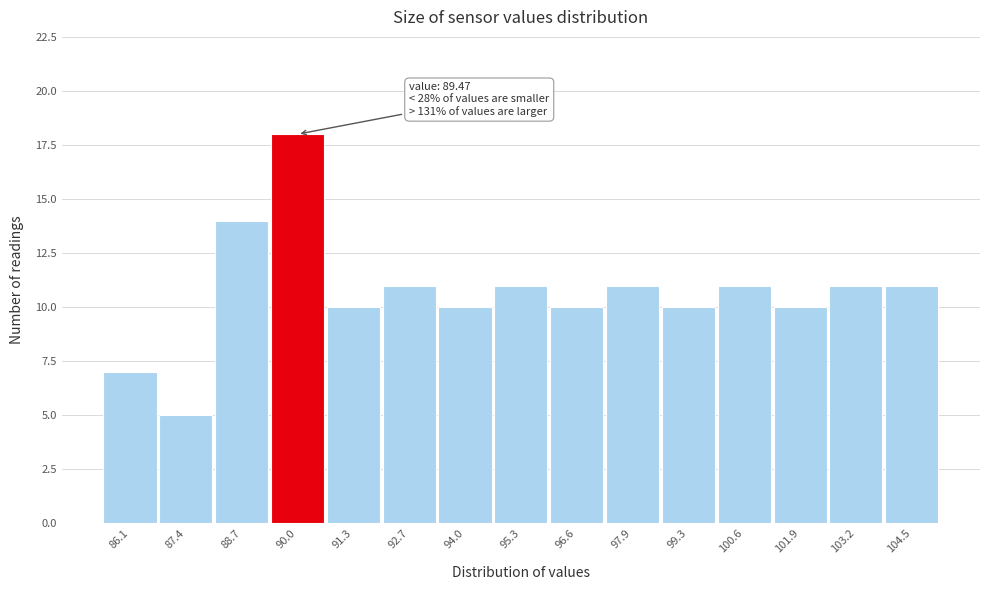

Over which range of the x-axis is the bar tallest?

89.4 to 90.6